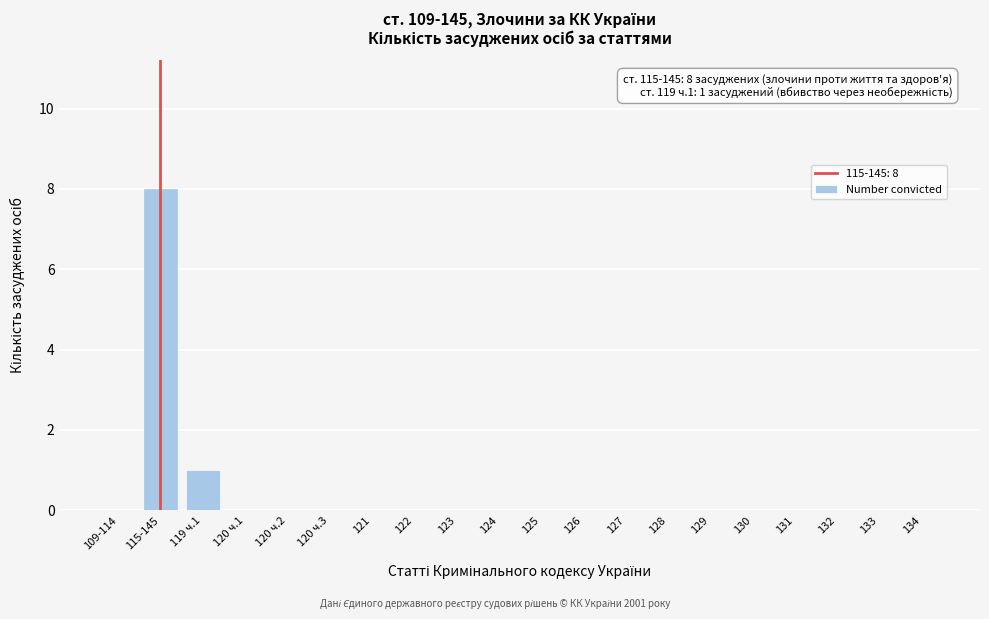

Reading left to right, transcribe all the data shown in this chart.

109-114=0	115-145=8	119 ч.1=1	120 ч.1=0	120 ч.2=0	120 ч.3=0	121=0	122=0	123=0	124=0	125=0	126=0	127=0	128=0	129=0	130=0	131=0	132=0	133=0	134=0